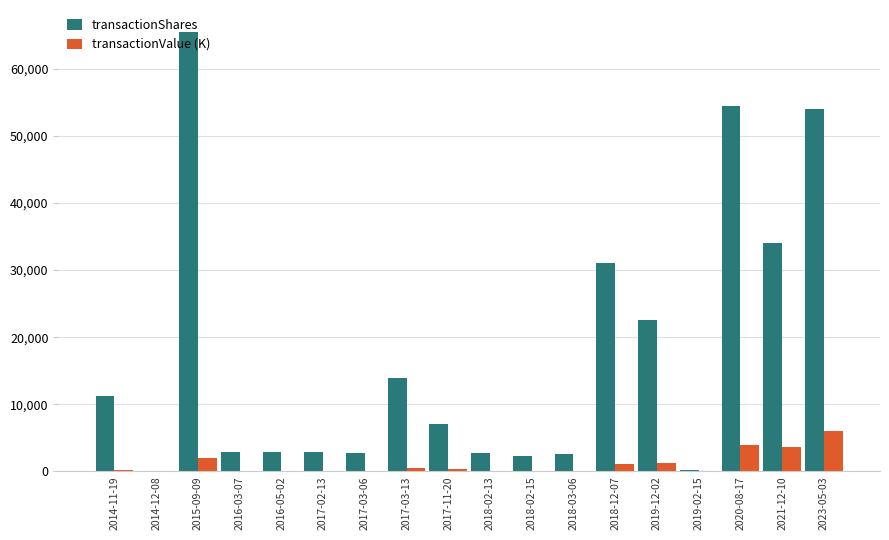

What is the maximum value for transactionShares?

65500.0